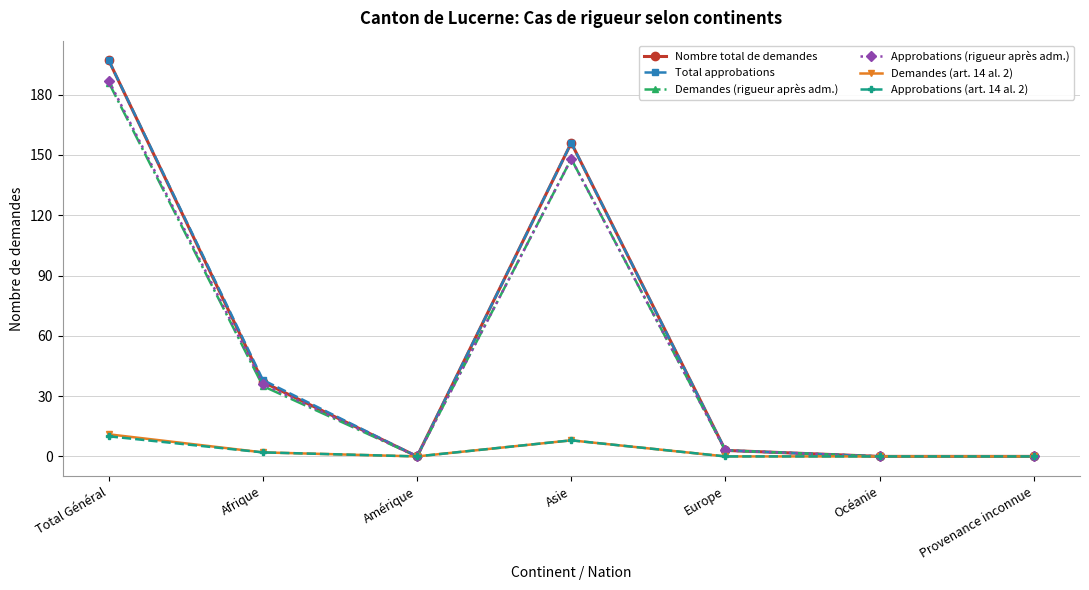

What is the label of the 1st point from the right?

Provenance inconnue